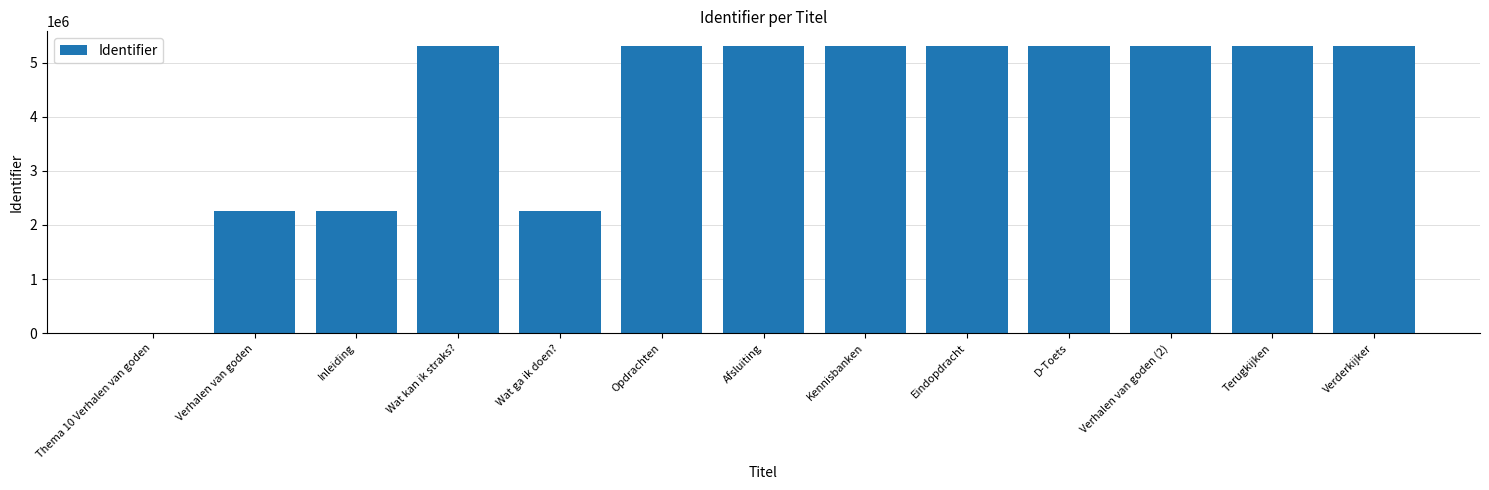

At which label is the value closest to 2655184?

Wat ga ik doen?